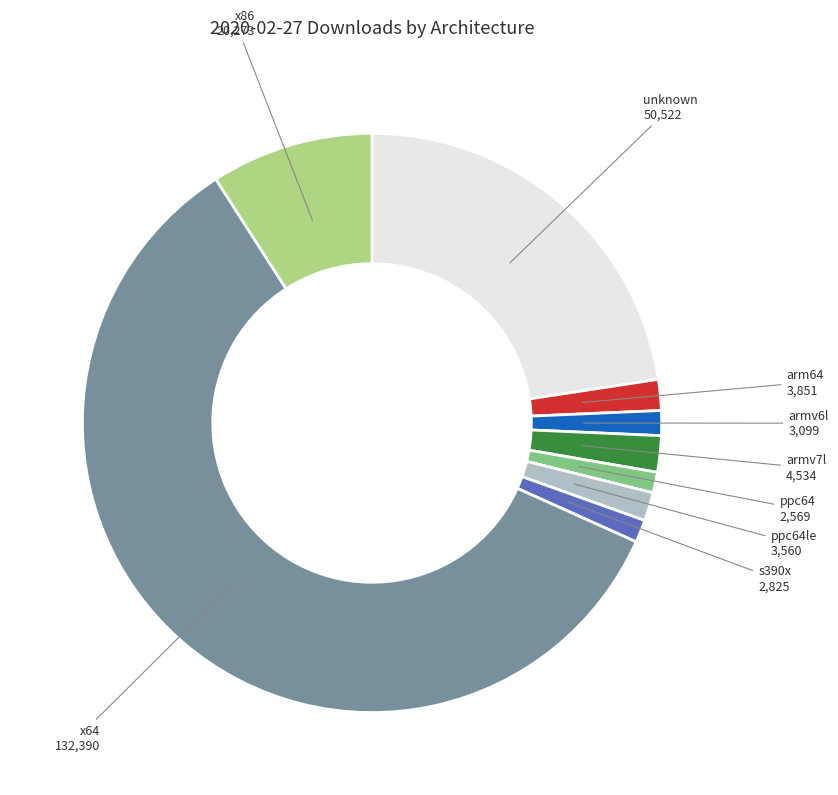

True or false: x64 accounts for 59% of the total.

True